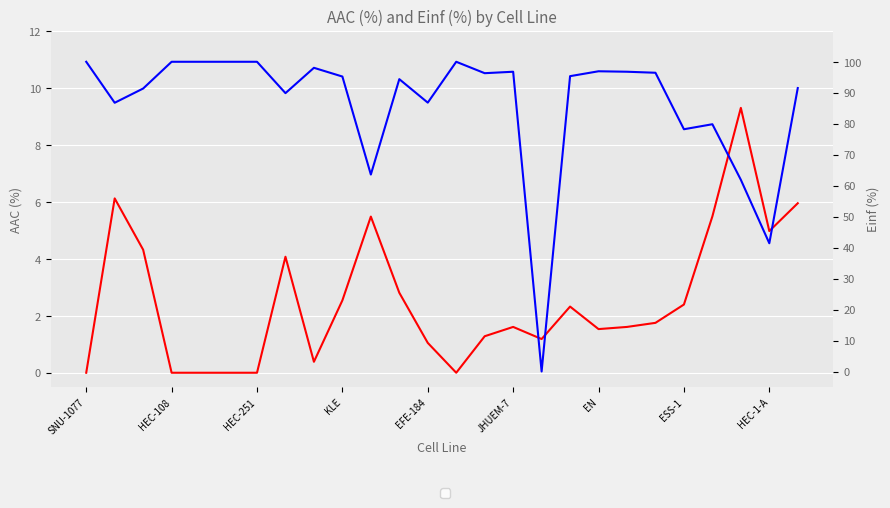

What is the value of the Einf (%) point at the 13th from the left?

86.8